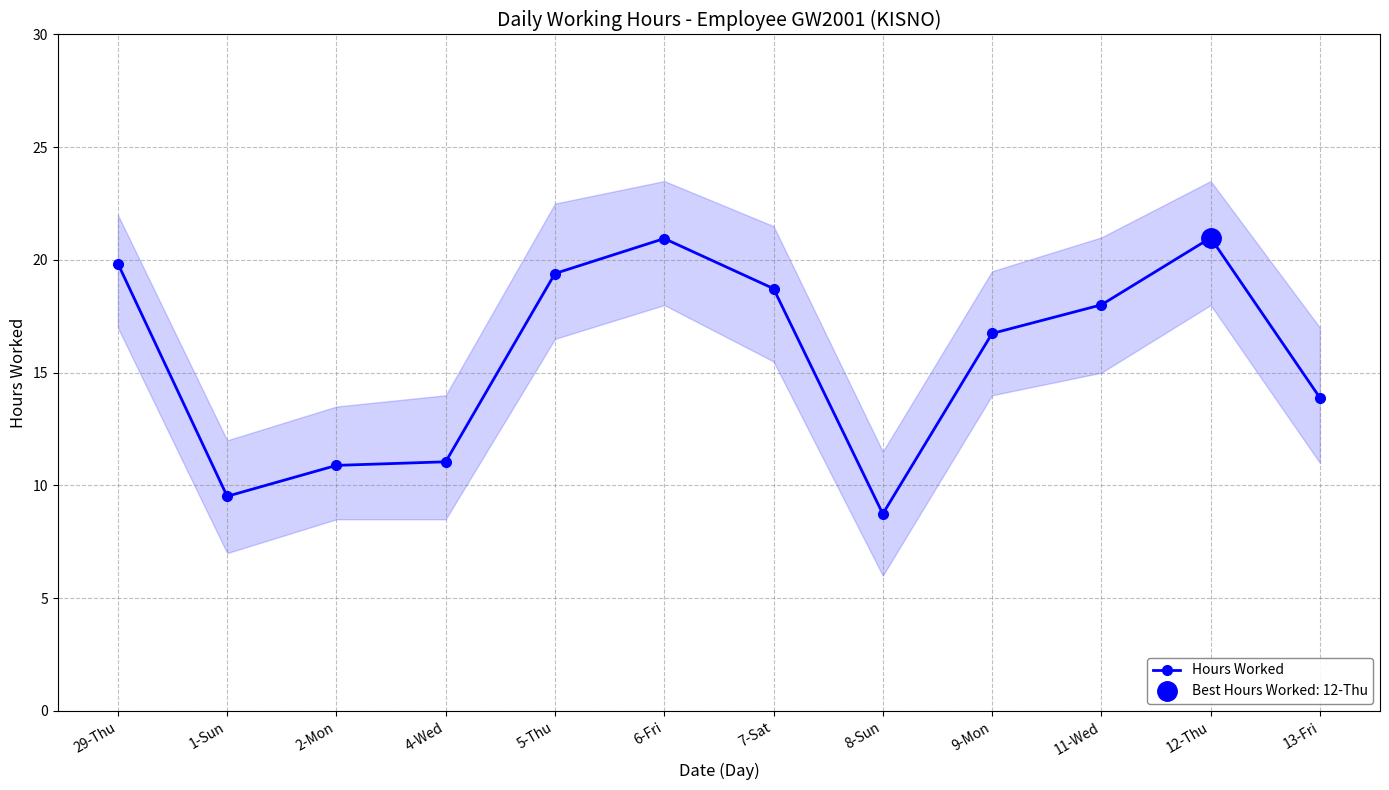

List the labels in order of value, largest first.

12-Thu, 6-Fri, 29-Thu, 5-Thu, 7-Sat, 11-Wed, 9-Mon, 13-Fri, 4-Wed, 2-Mon, 1-Sun, 8-Sun